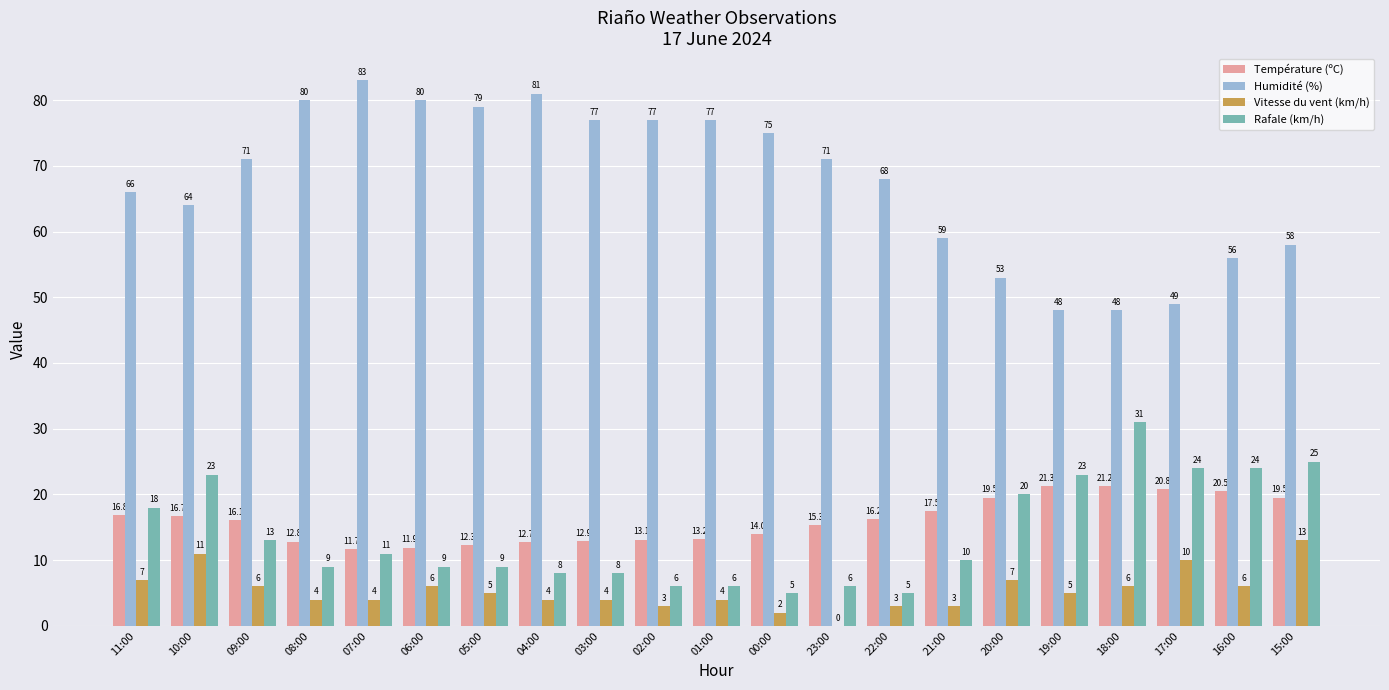

What is the sum of all Rafale (km/h) values?

293.0